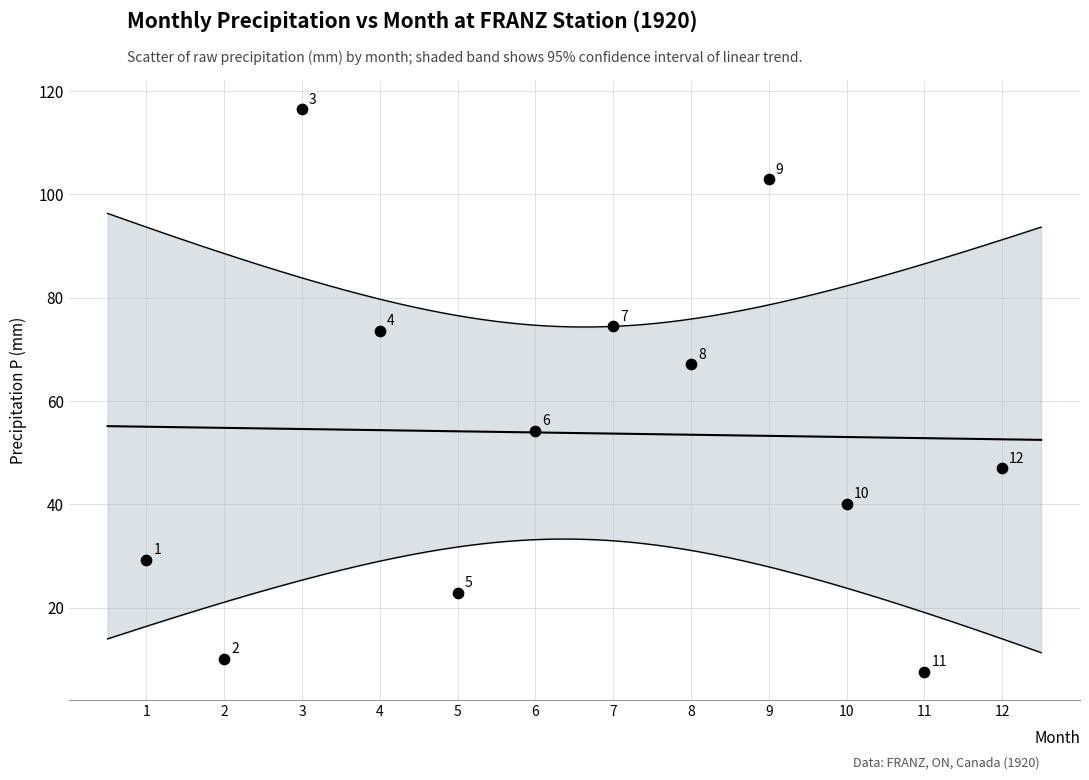

What is the range of Y values (max minus min)?

108.9